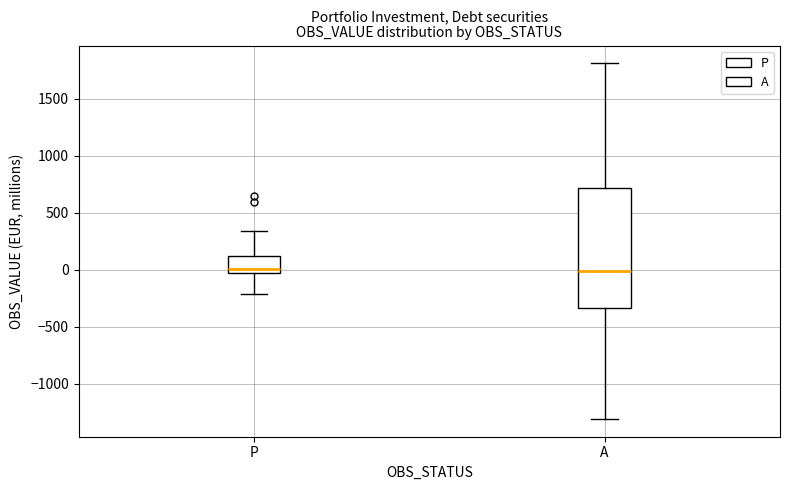

Reading left to right, read every box against the y-axis: the position of its median line, the range the box covers, and the ends of its whiskers. The values are not printed on the chart, so give them approximately, as read against the axis.

P: median 0, box -50 to 100, whiskers -200 to 350
A: median 0, box -350 to 700, whiskers -1300 to 1800